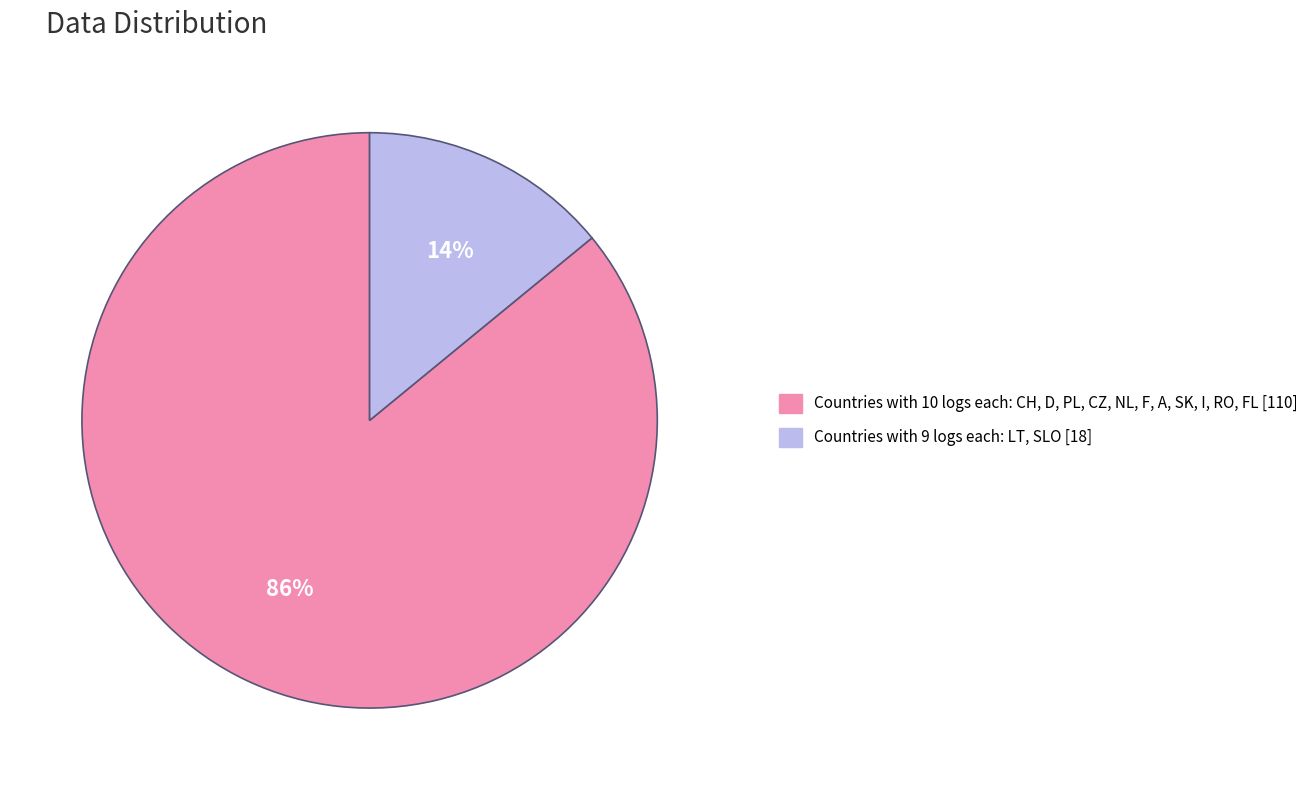

Is there any slice that represents more than half of the pie?

Yes